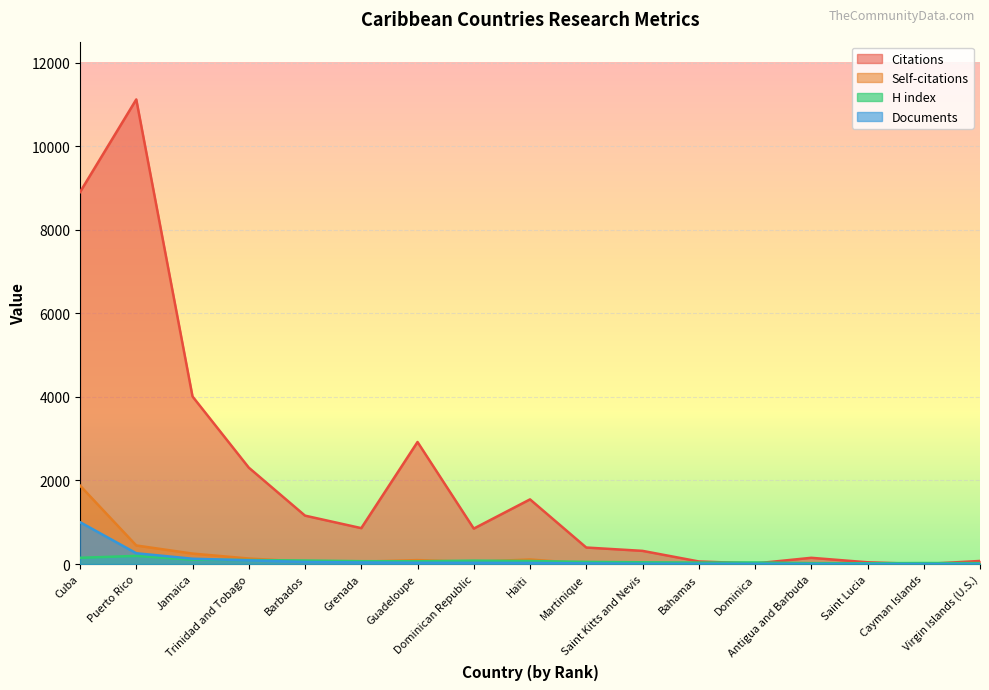

Reading left to right, list all the values displayed in this chart.

Citations: Cuba=8901	Puerto Rico=11118	Jamaica=4010	Trinidad and Tobago=2308	Barbados=1159	Grenada=860	Guadeloupe=2921	Dominican Republic=849	Haïti=1548	Martinique=396	Saint Kitts and Nevis=316	Bahamas=63	Dominica=14	Antigua and Barbuda=150	Saint Lucia=43	Cayman Islands=0	Virgin Islands (U.S.)=75
Self-citations: Cuba=1878	Puerto Rico=445	Jamaica=251	Trinidad and Tobago=133	Barbados=58	Grenada=57	Guadeloupe=95	Dominican Republic=54	Haïti=110	Martinique=12	Saint Kitts and Nevis=10	Bahamas=4	Dominica=0	Antigua and Barbuda=0	Saint Lucia=1	Cayman Islands=0	Virgin Islands (U.S.)=0
H index: Cuba=150	Puerto Rico=196	Jamaica=105	Trinidad and Tobago=97	Barbados=85	Grenada=69	Guadeloupe=67	Dominican Republic=82	Haïti=73	Martinique=53	Saint Kitts and Nevis=43	Bahamas=36	Dominica=39	Antigua and Barbuda=22	Saint Lucia=20	Cayman Islands=25	Virgin Islands (U.S.)=23
Documents: Cuba=1003	Puerto Rico=259	Jamaica=128	Trinidad and Tobago=89	Barbados=50	Grenada=39	Guadeloupe=31	Dominican Republic=30	Haïti=27	Martinique=16	Saint Kitts and Nevis=7	Bahamas=6	Dominica=5	Antigua and Barbuda=3	Saint Lucia=2	Cayman Islands=2	Virgin Islands (U.S.)=2